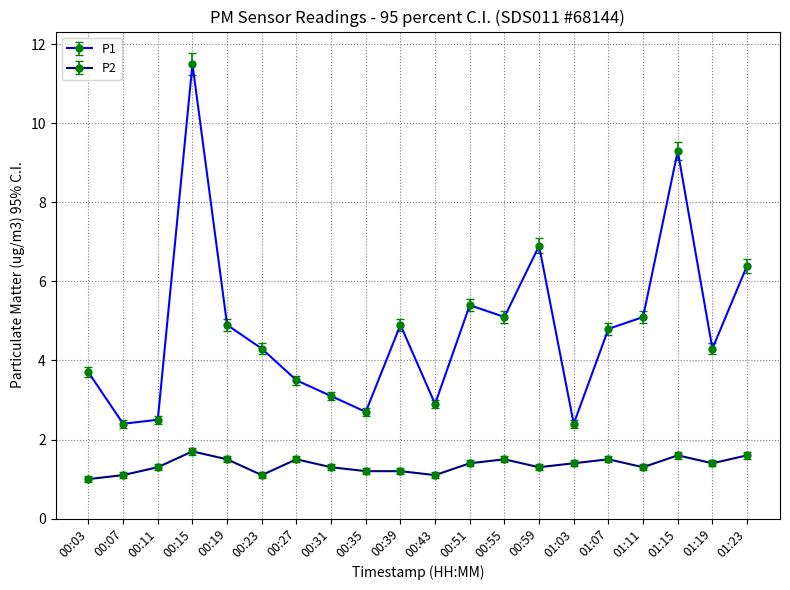

In P1, how many points are lower than both neighbors (excluding endpoints)?

6